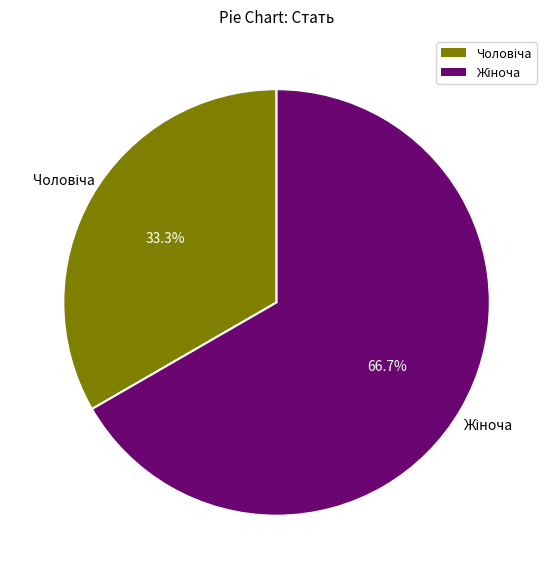

Does any single category account for the majority?

Yes